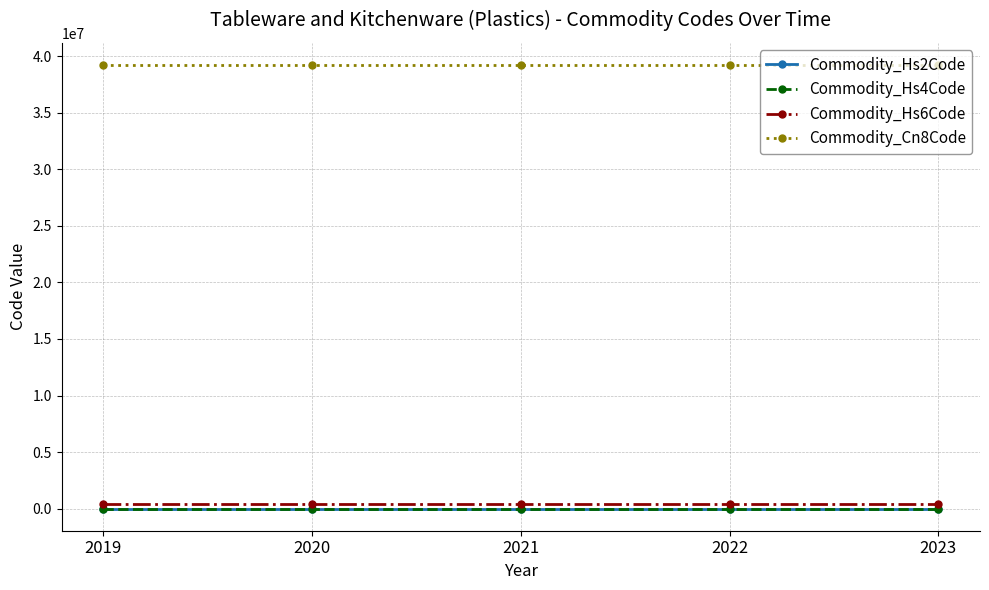

At how many categories does at least one series exceed 36845974?

5